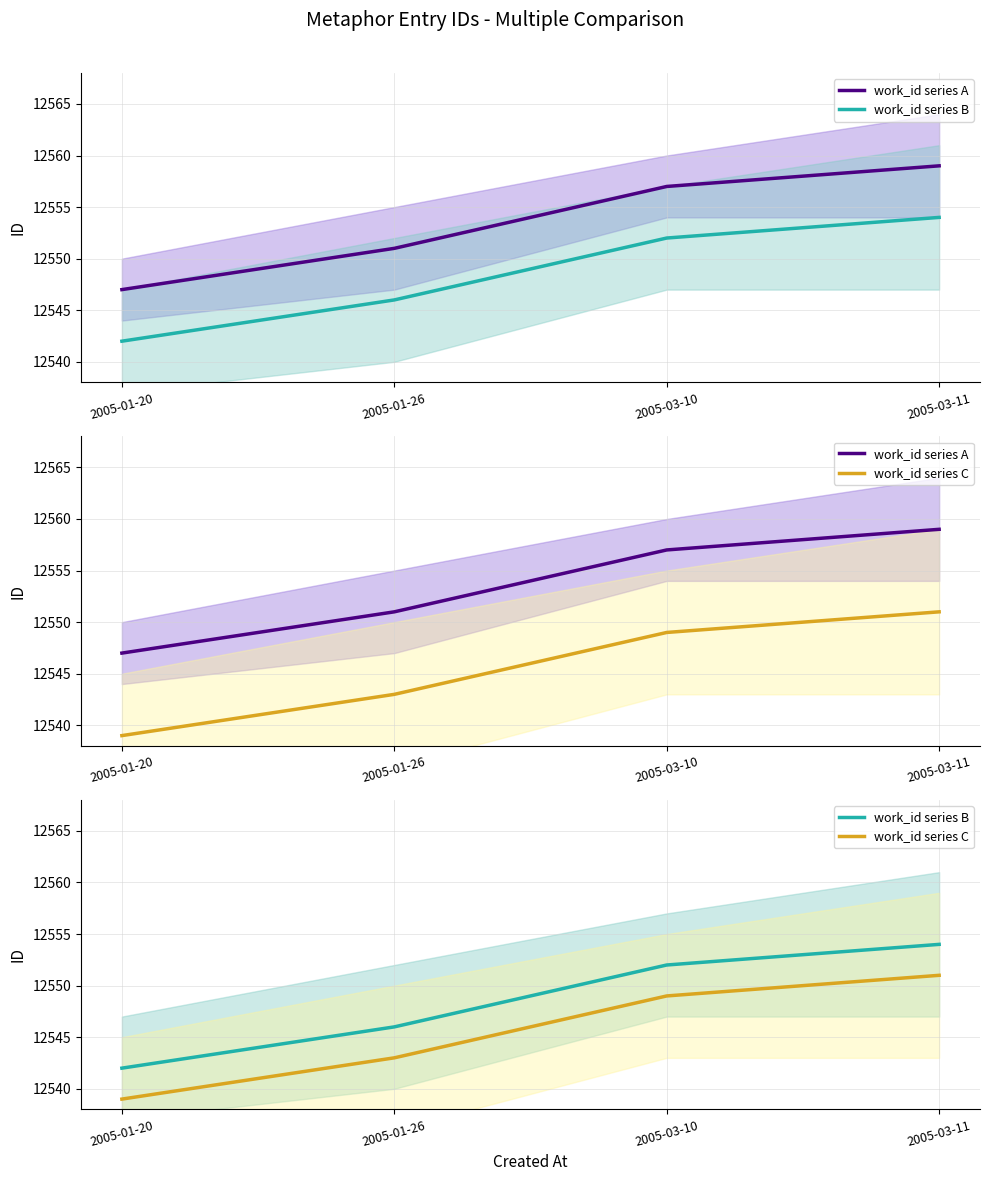

At which category does the chart reach its minimum across all series?

2005-01-20